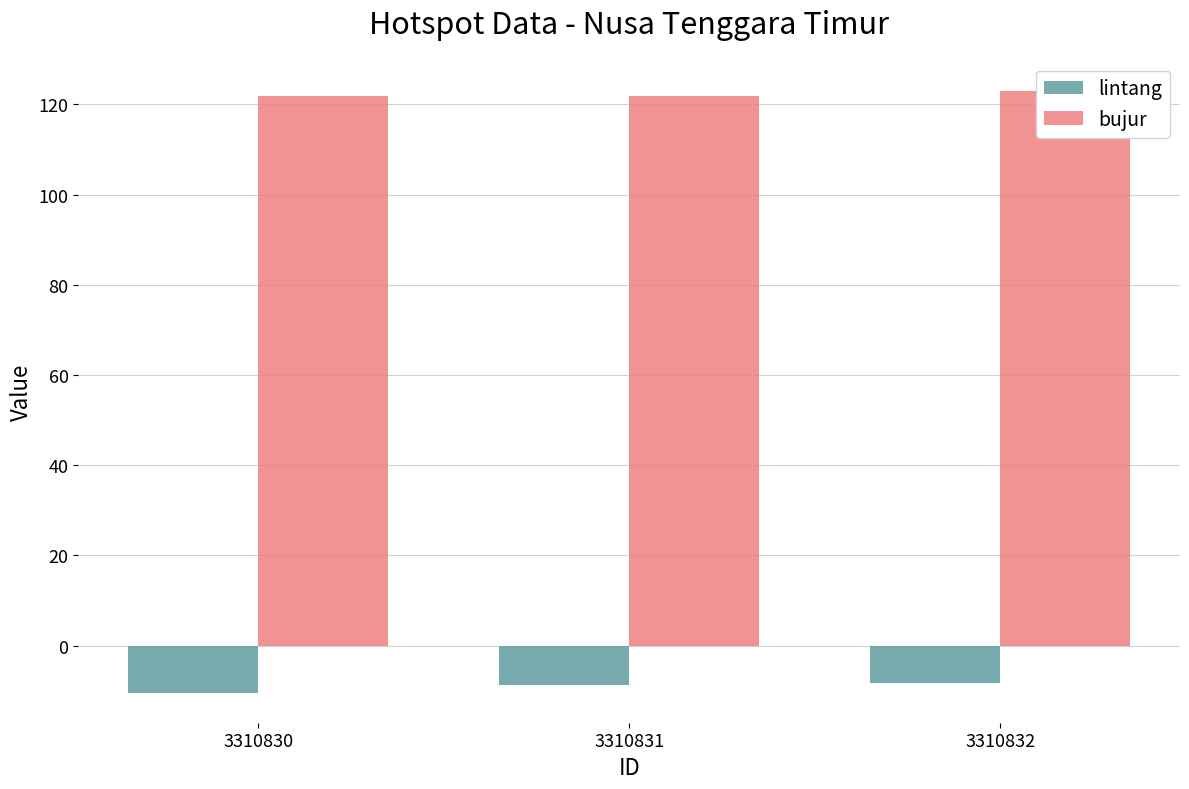

Count the lintang values in the range -10 to -8.

2